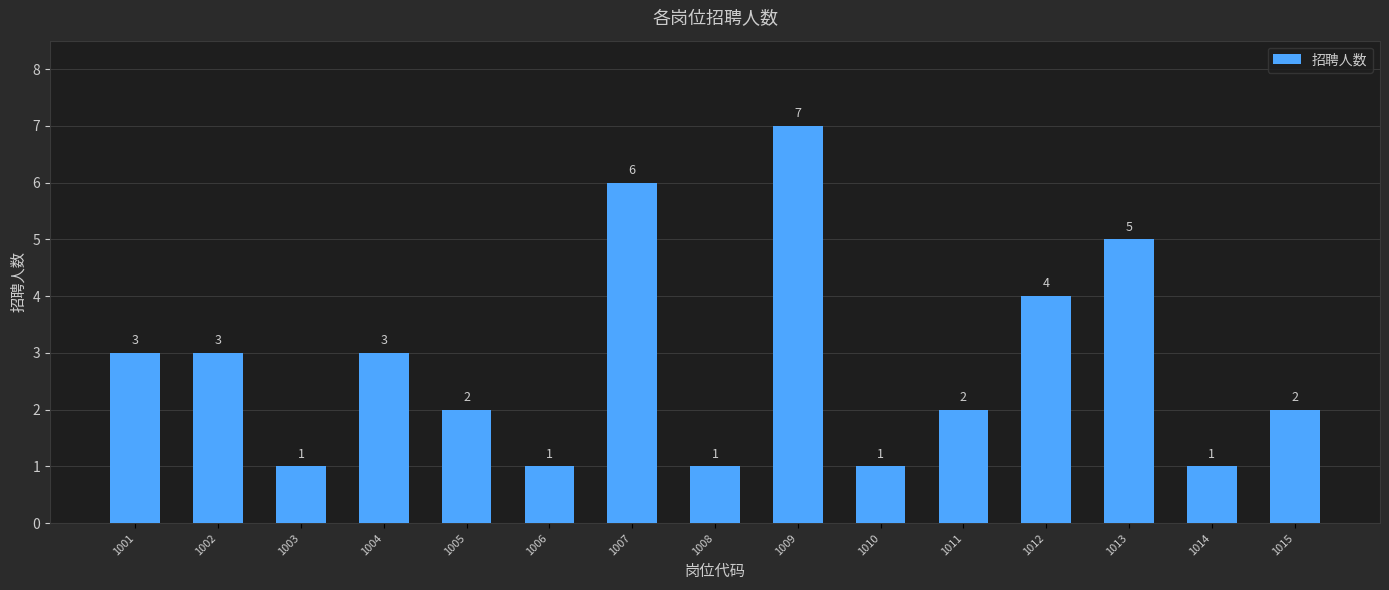

The chart shows a value of 0 at 1006. True or false?

False